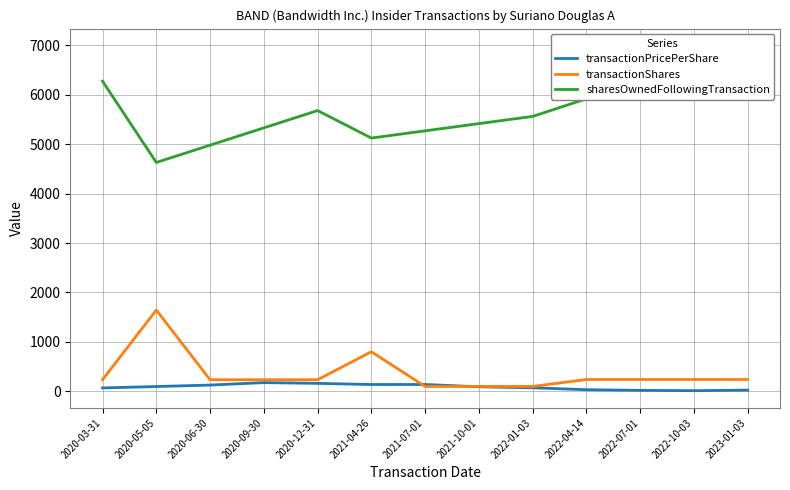

How many values in the sharesOwnedFollowingTransaction series are below 5563?

6